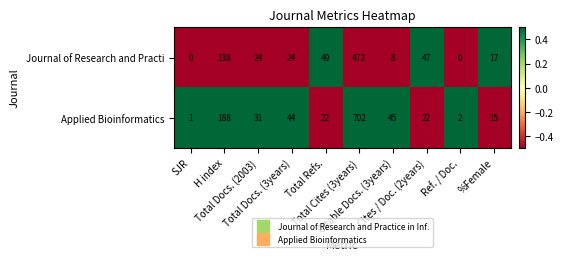

Which series has the largest total across all categories?

Applied Bioinformatics